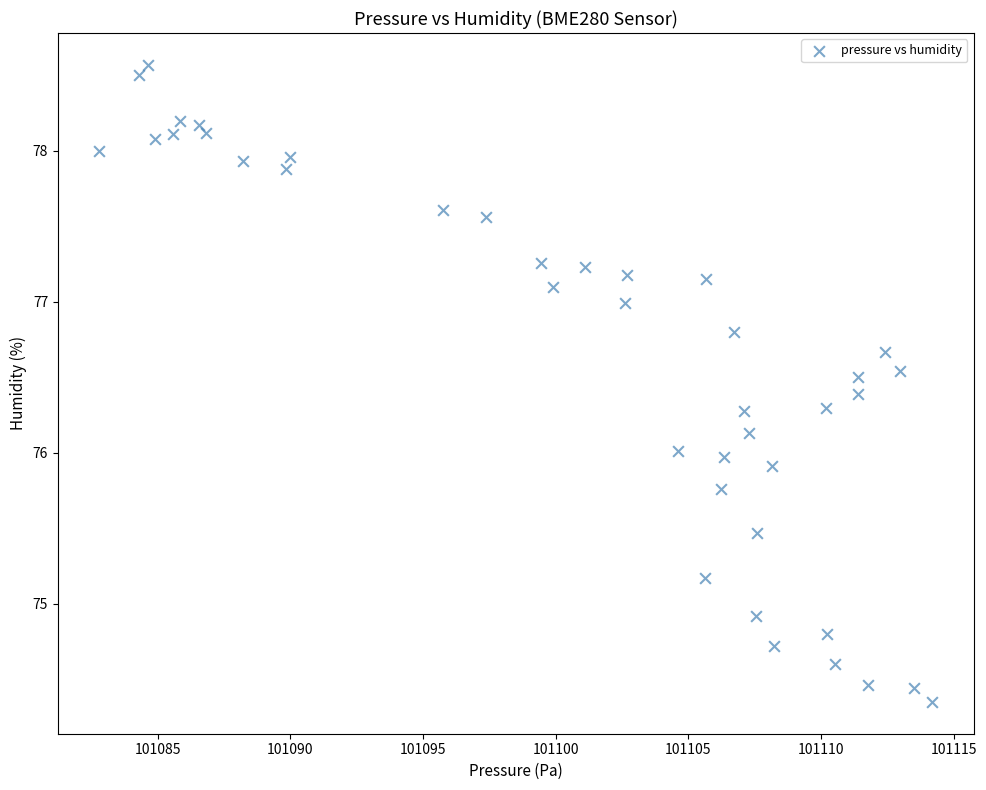

What is the range of Y values (max minus min)?

4.2